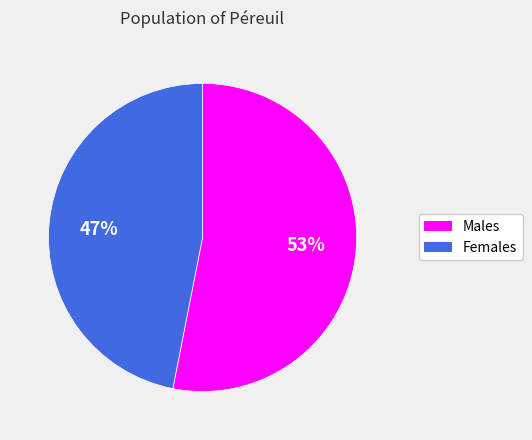

Which has a higher value, 53% or 47%?

53%